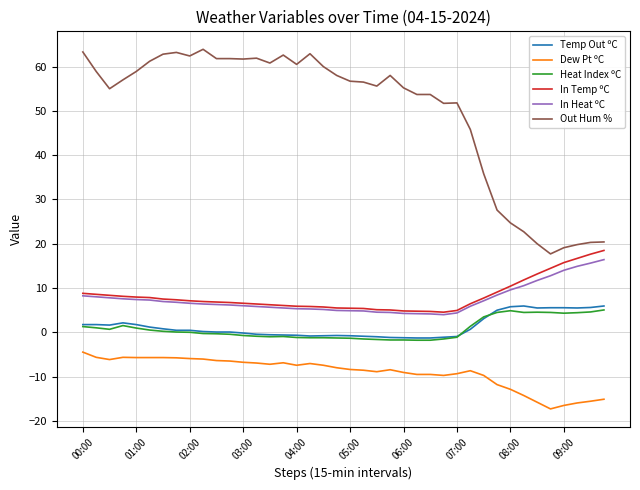

True or false: In Heat ºC and Heat Index ºC intersect in this chart.

False